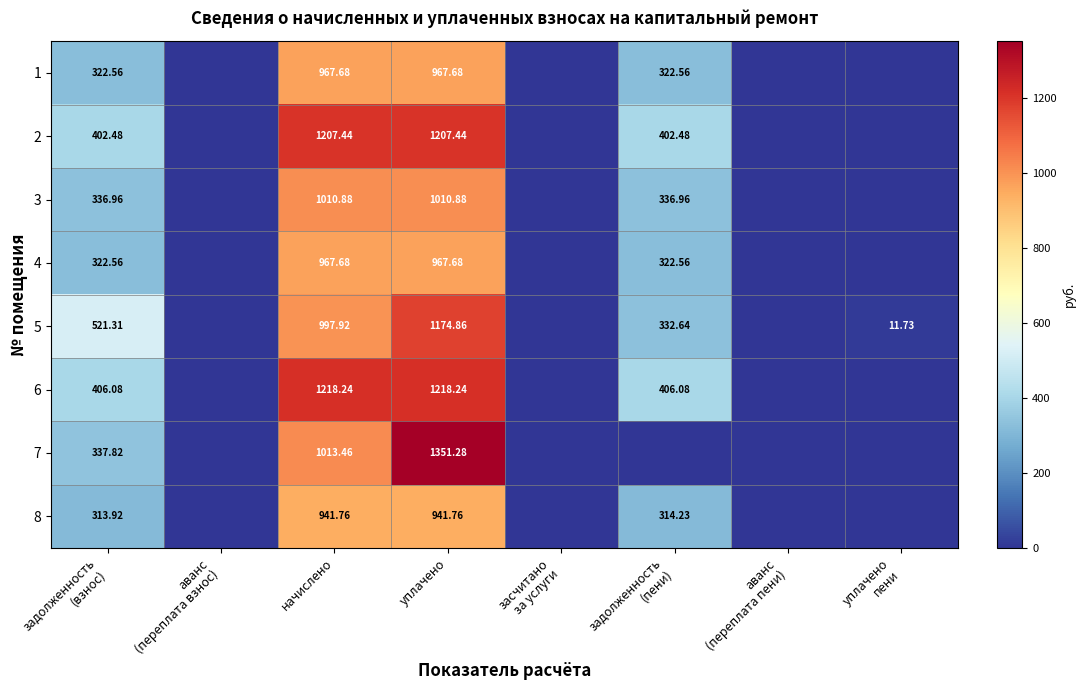

Between задолженность (взнос) and засчитано за услуги, which series saw the biggest shift?

5